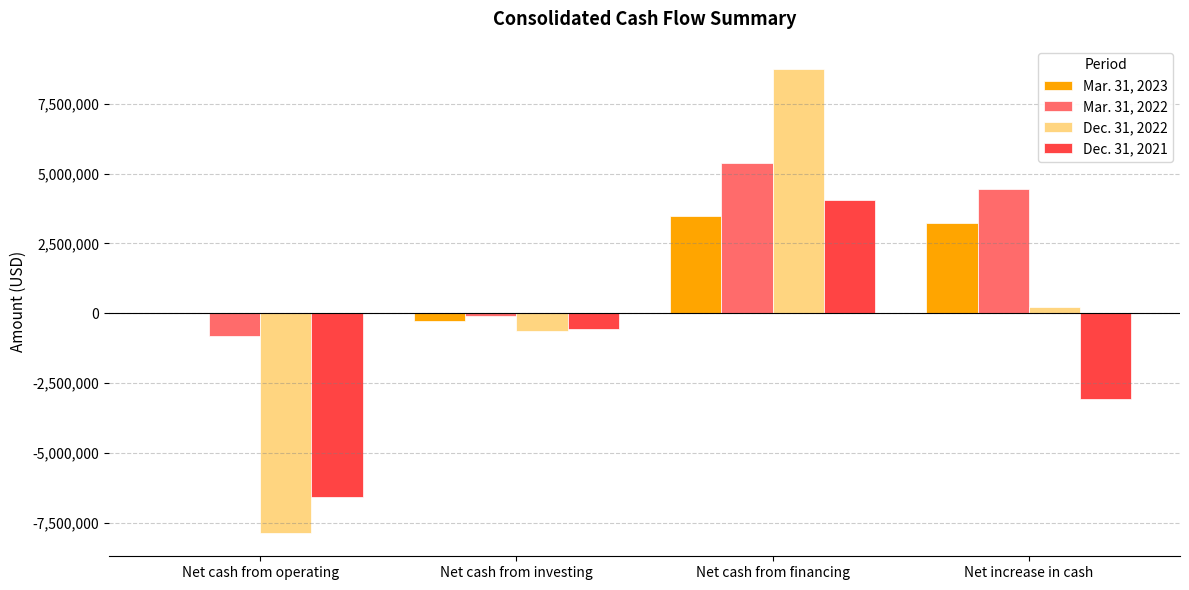

Which category has the highest value across all series?

Net cash from financing